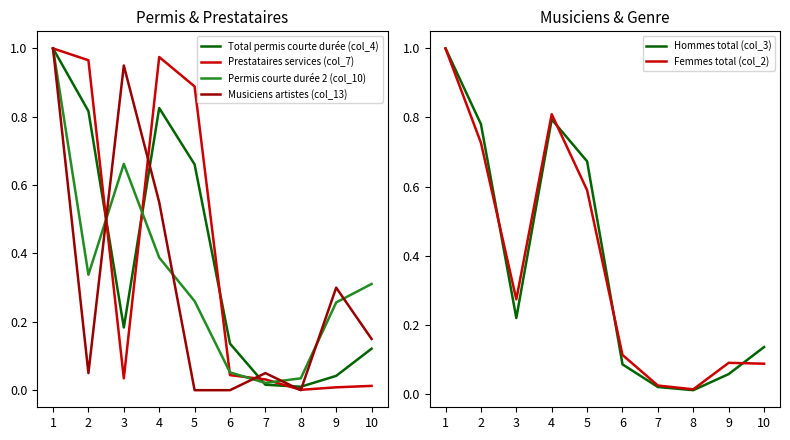

What is the sum of all Musiciens artistes (col_13) values?

3.0